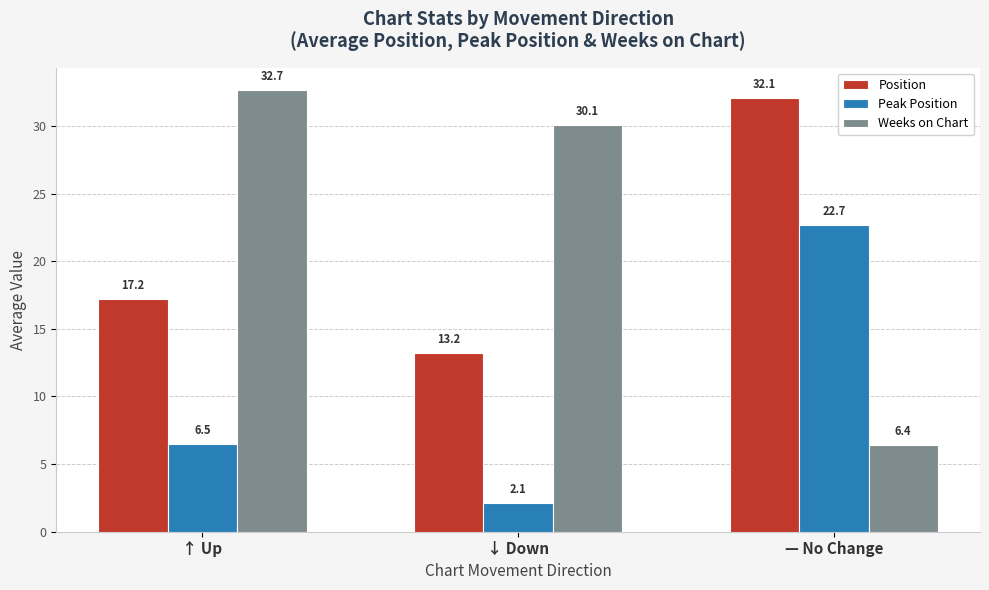

What position from the left is — No Change?

3